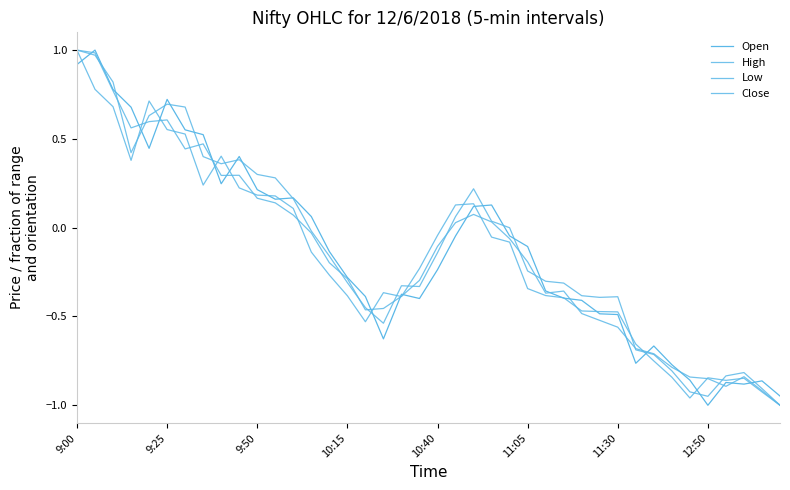

How many intersections are there between Open and Low?

19